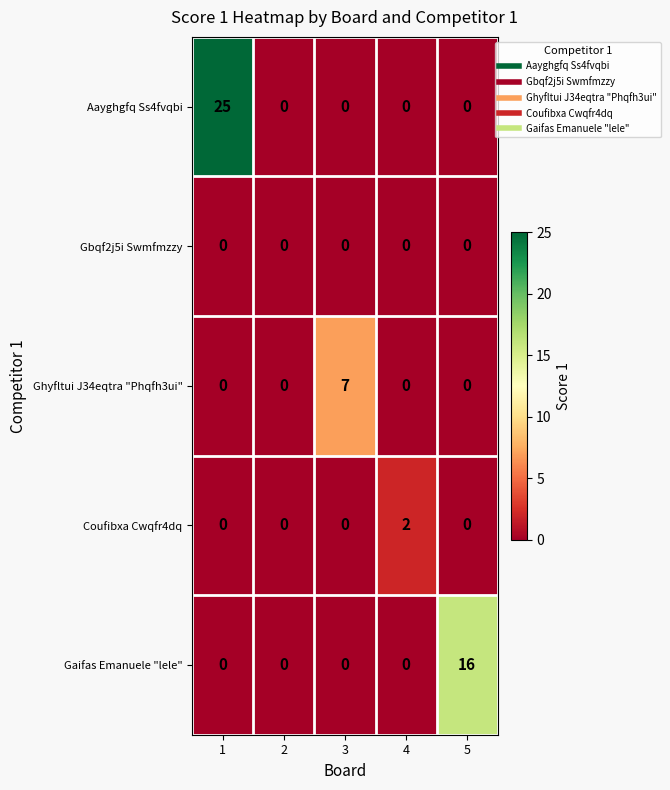

Count the Ghyfltui J34eqtra "Phqfh3ui" values in the range 0 to 1.

4